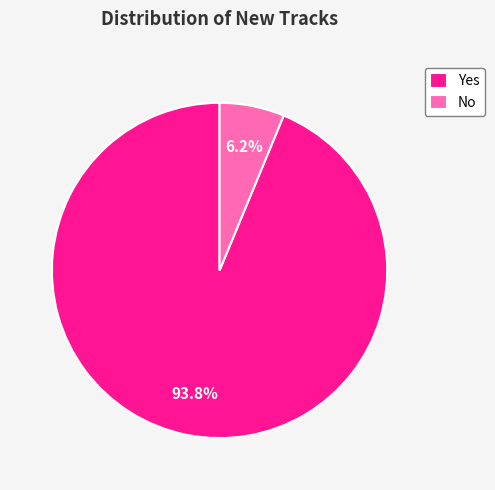

How many slices are in this pie chart?

2